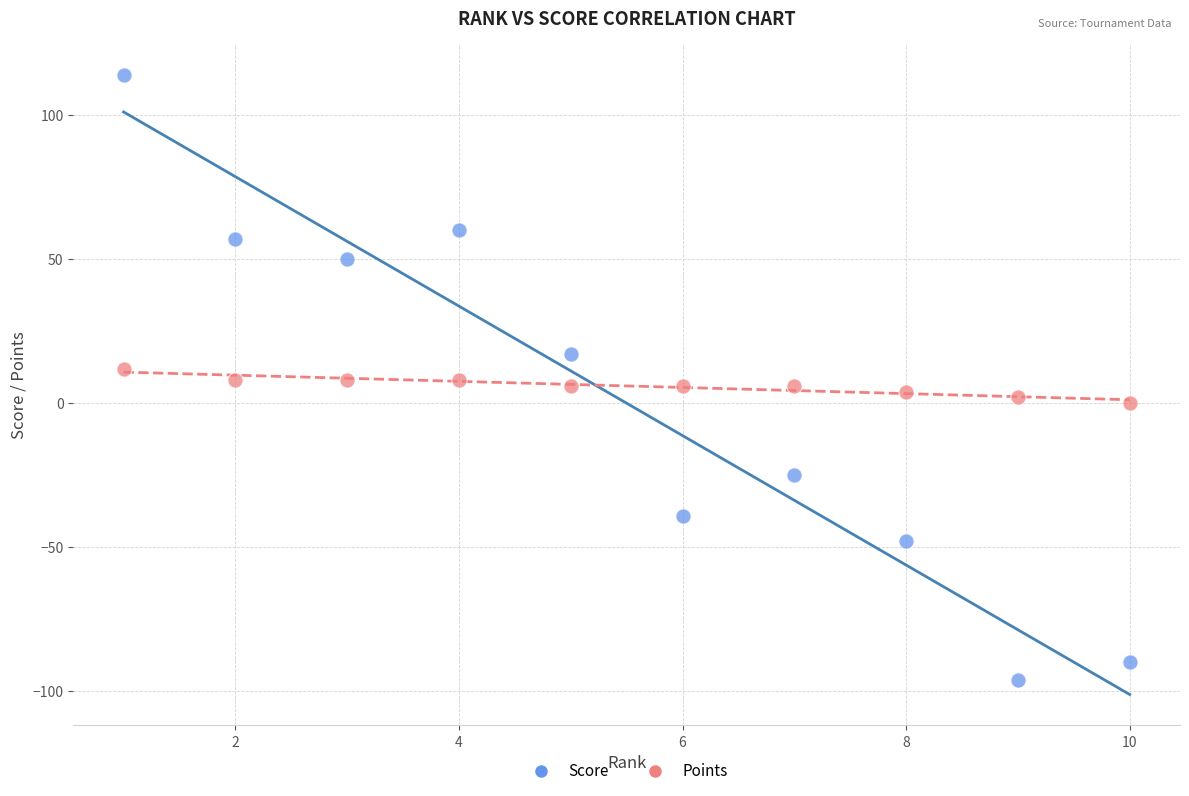

Which series reaches the maximum Y coordinate?

Score